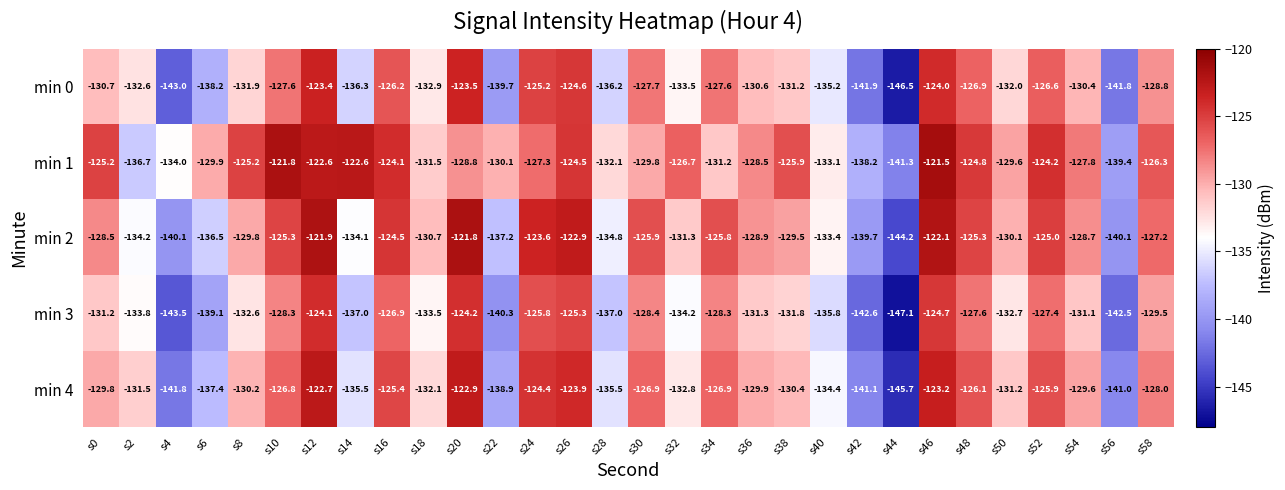

Which series has the largest total across all categories?

min 1